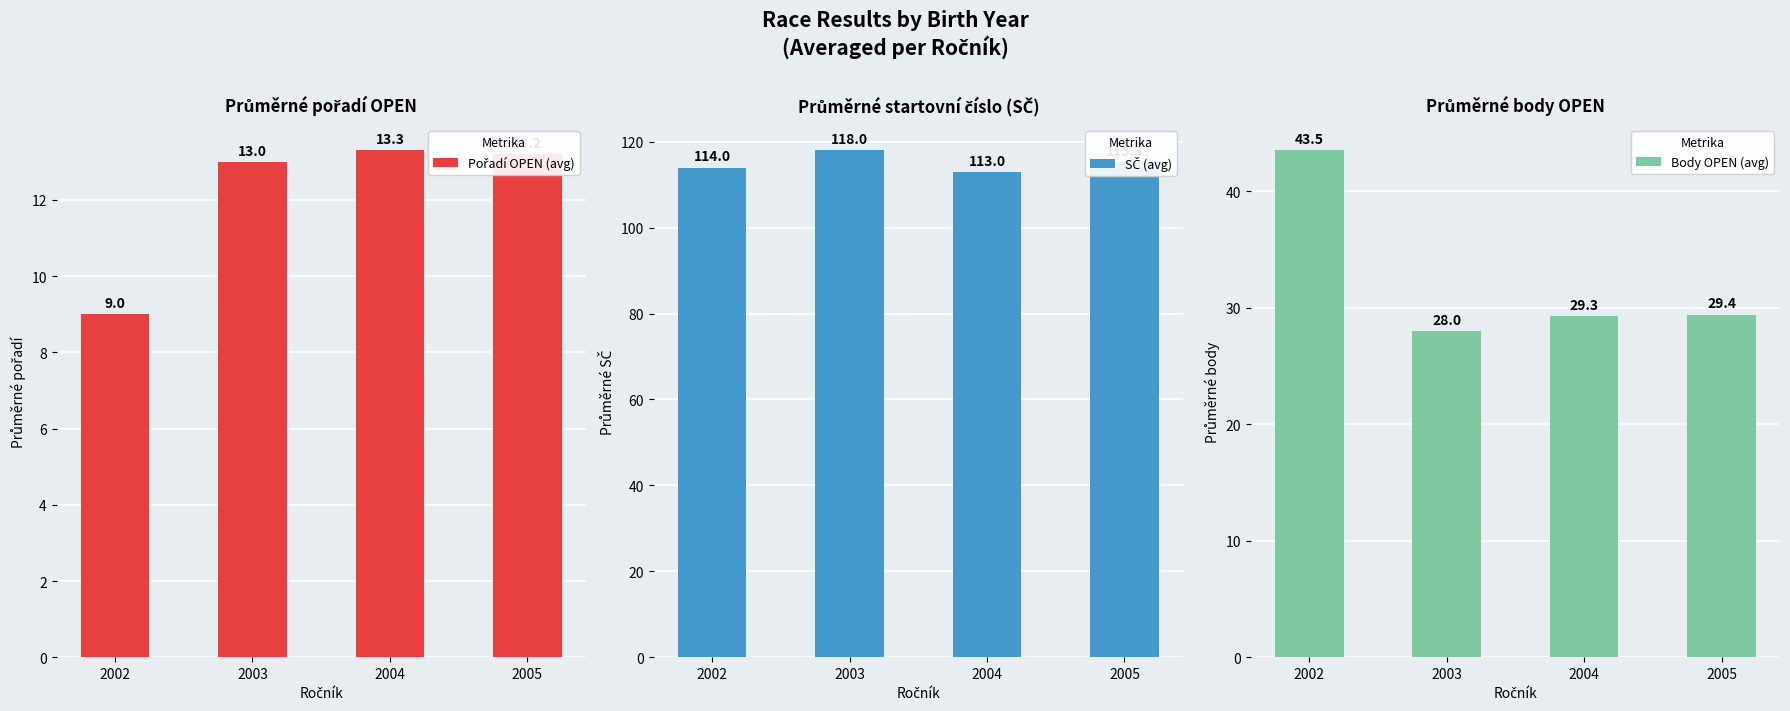

At which label does SČ (avg) reach its peak?

2003